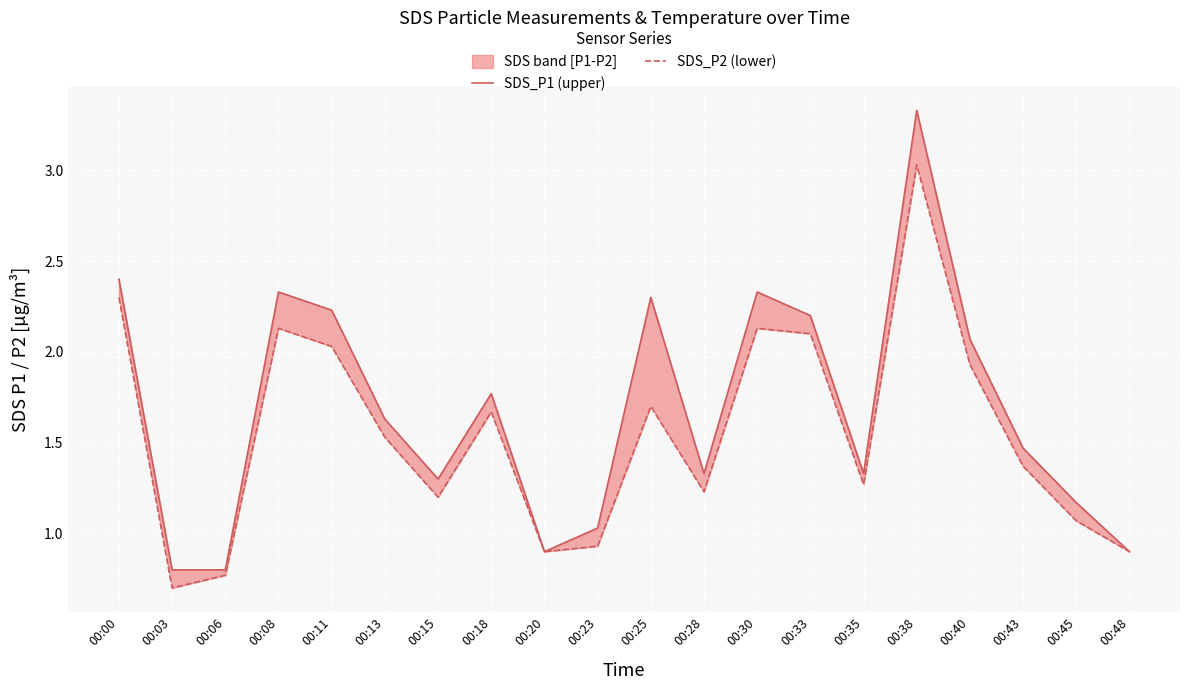

What is the value of the SDS_P2 (lower) point at the 9th from the left?

0.9